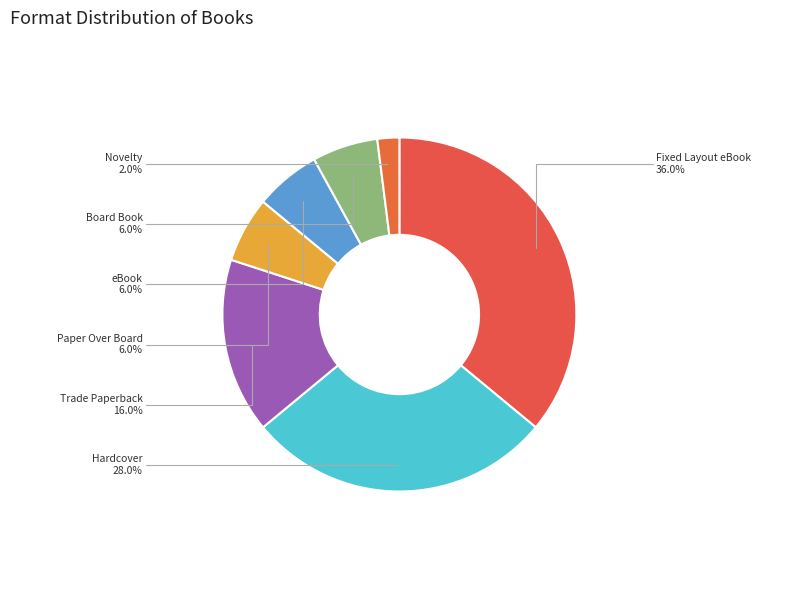

What percentage do Hardcover and eBook together represent?

34.0%